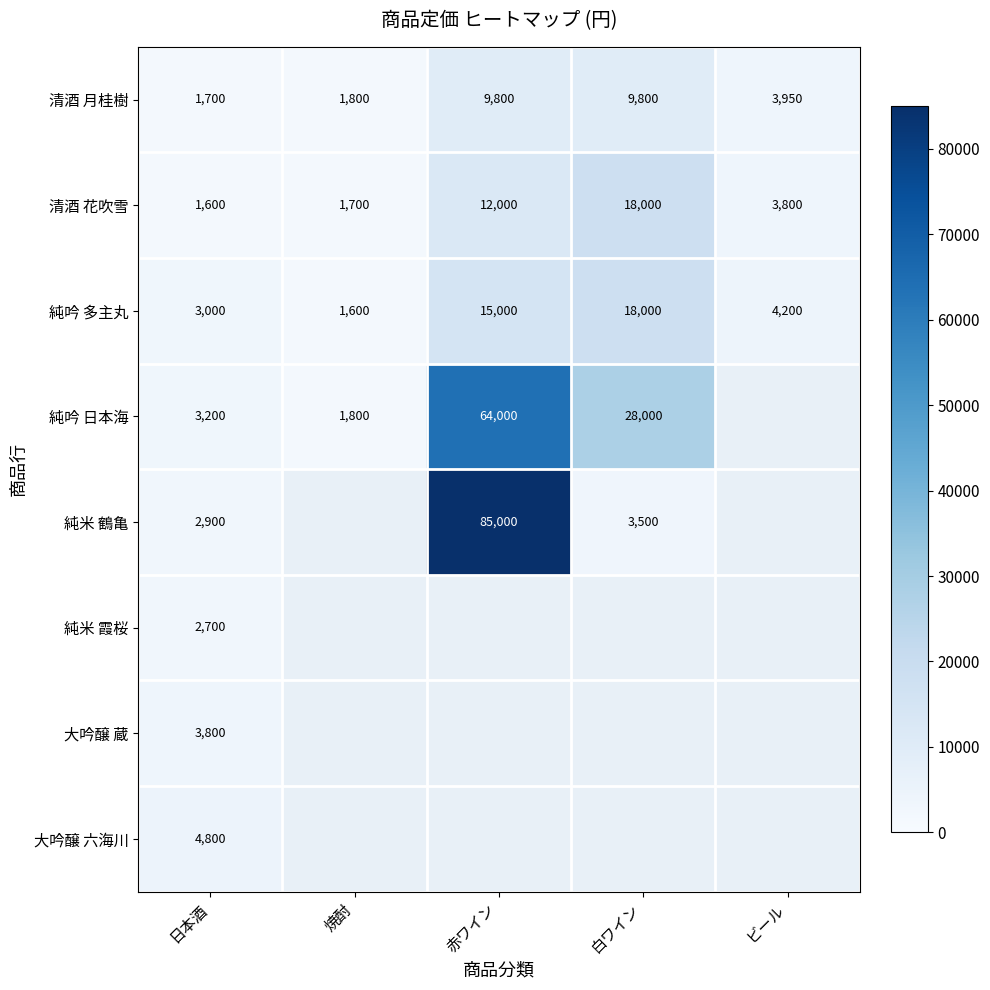

At how many categories does at least one series exceed 4769?

3